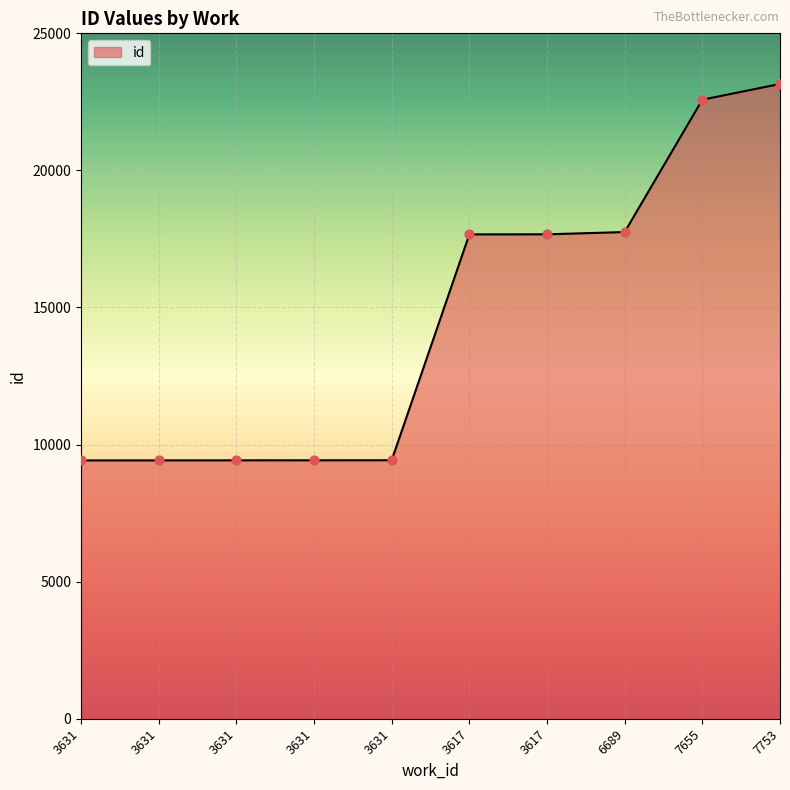

Which has a higher value, 3631 or 7655?

7655